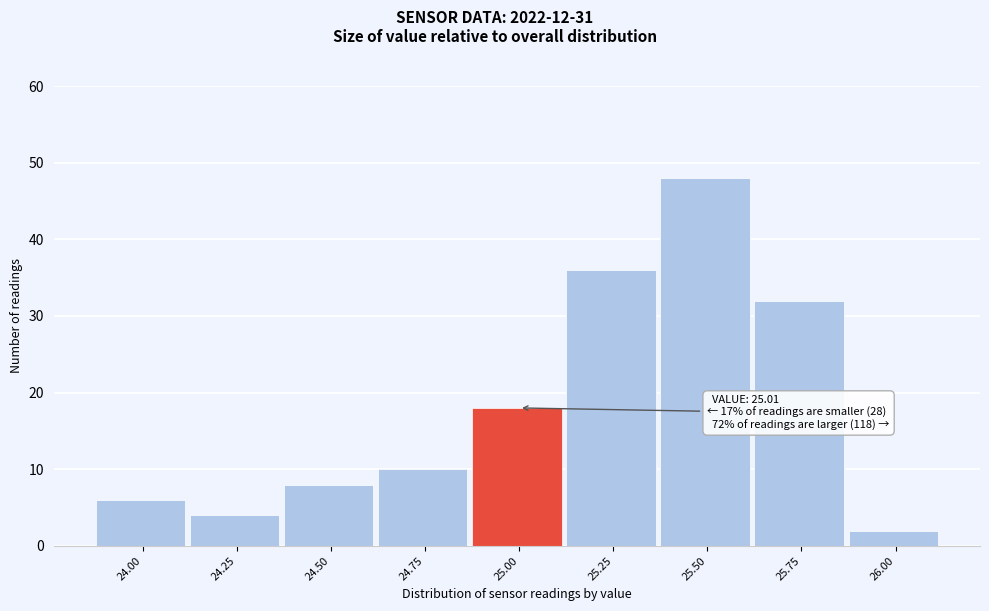

Reading right to left, list all the values displayed in this chart.

26.00=2	25.75=32	25.50=48	25.25=36	25.00=18	24.75=10	24.50=8	24.25=4	24.00=6